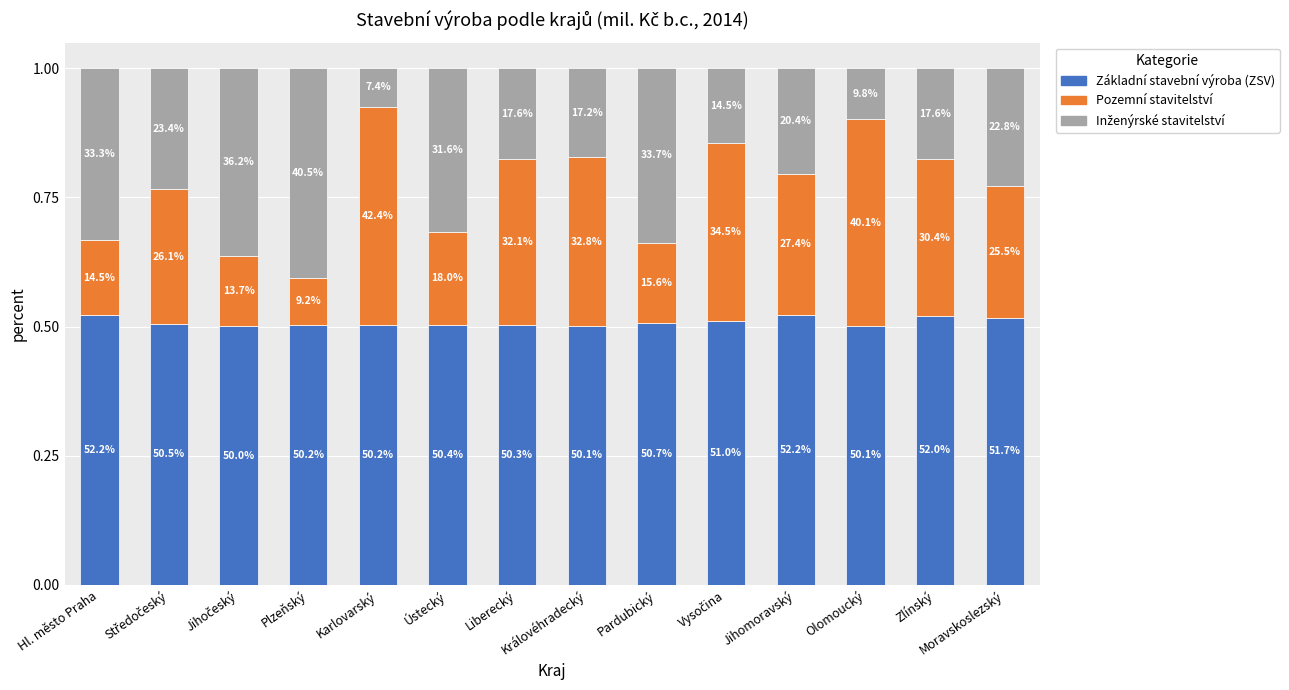

What is the lowest value of the Základní stavební výroba (ZSV) series?

0.5